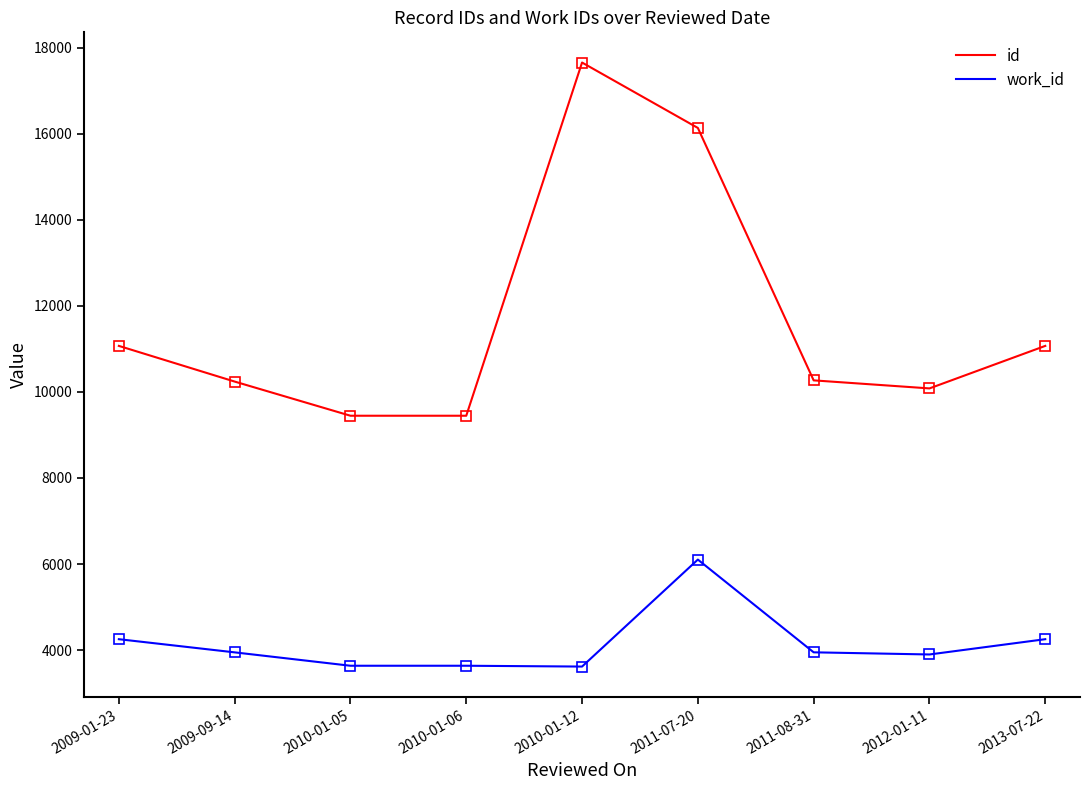

What is the minimum value shown in the chart?

3617